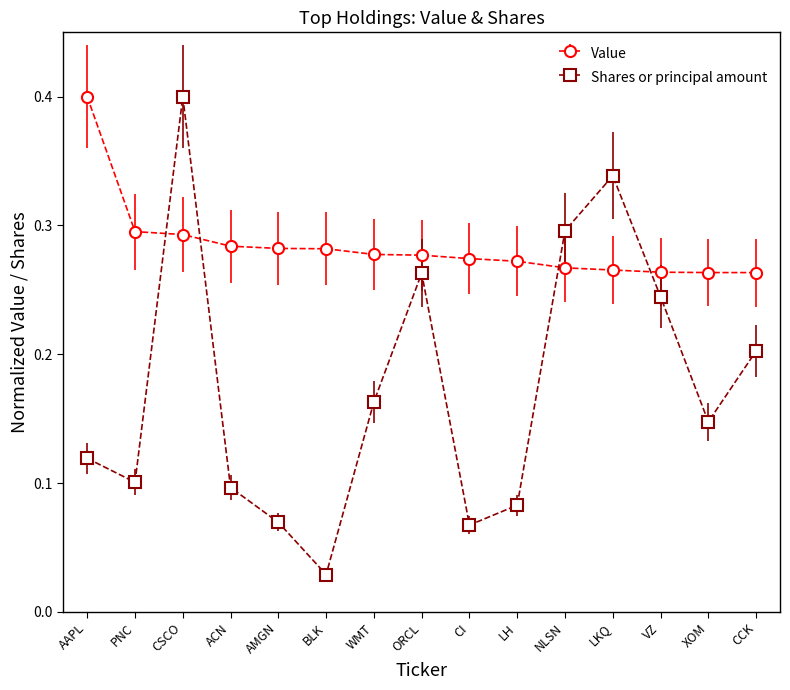

Read the Value value at AAPL.

0.4